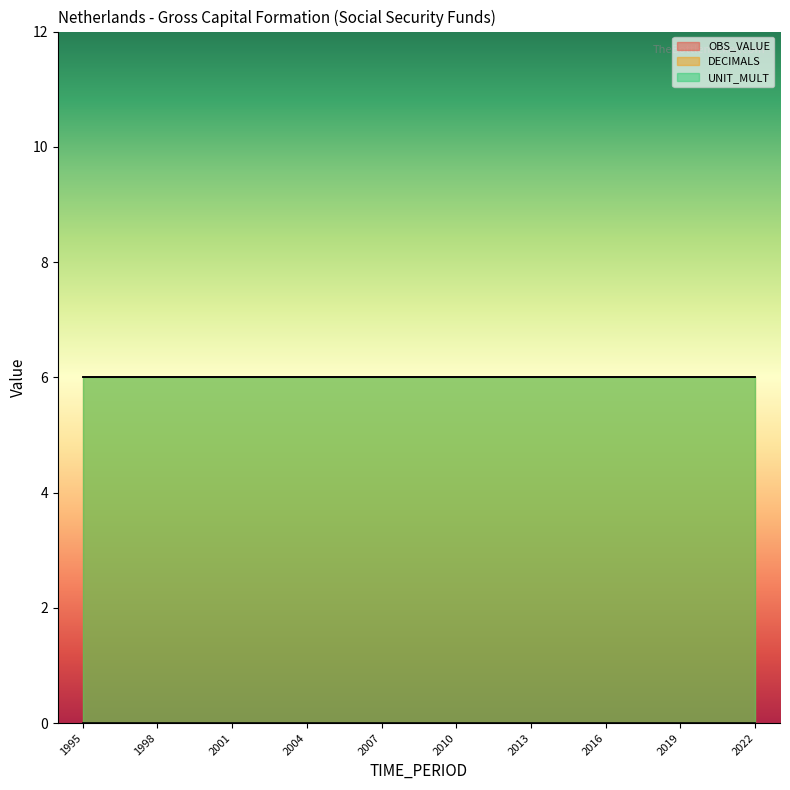

What is the total value across all series at 2003?

12